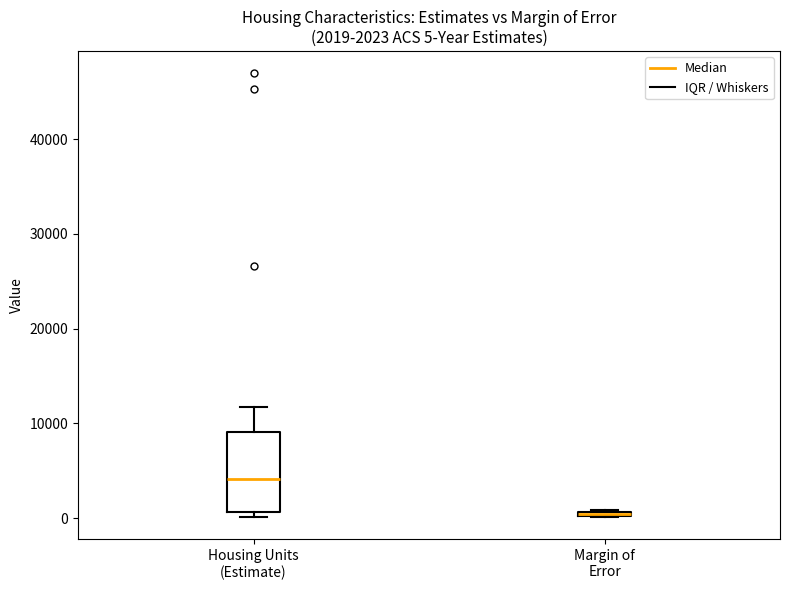

Which box is the tallest, from its lower edge to its upper edge?

Housing Units (Estimate)